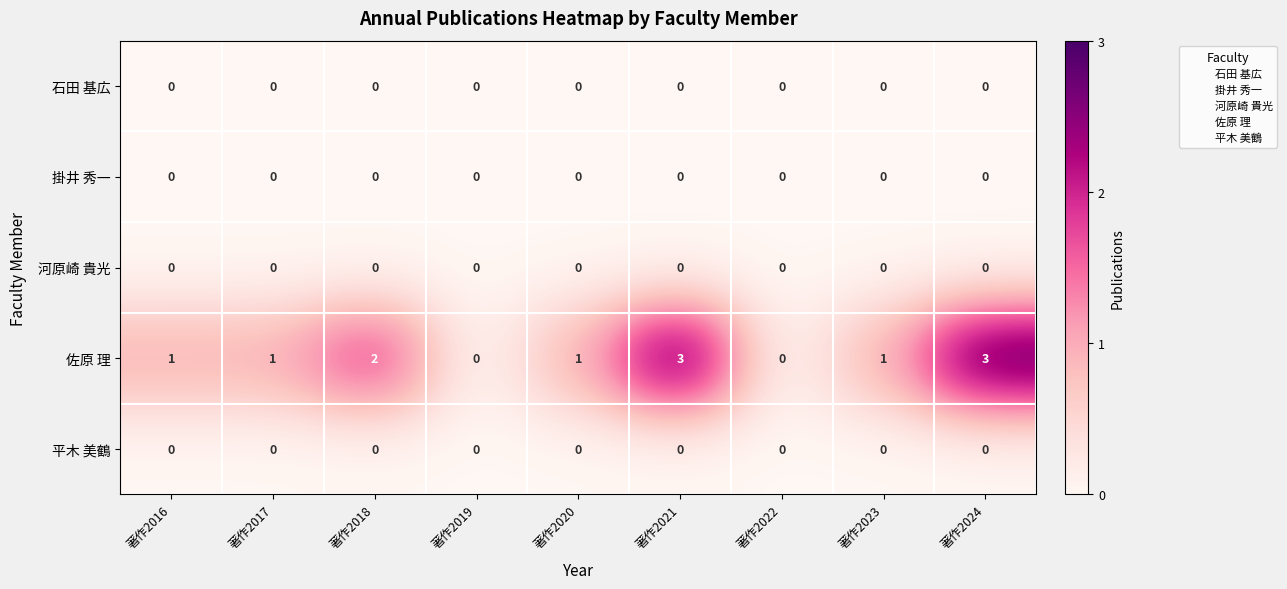

Which series changed the most between 著作2017 and 著作2024?

佐原 理